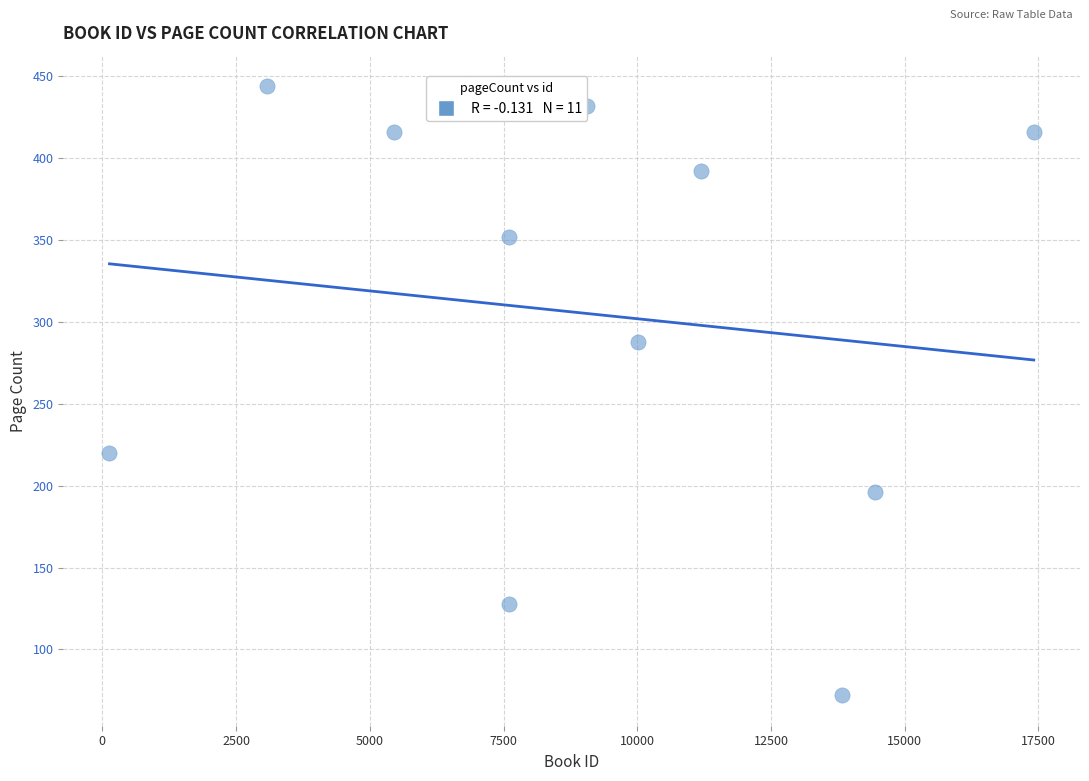

What Y value in the scatter plot is closest to 258?

288